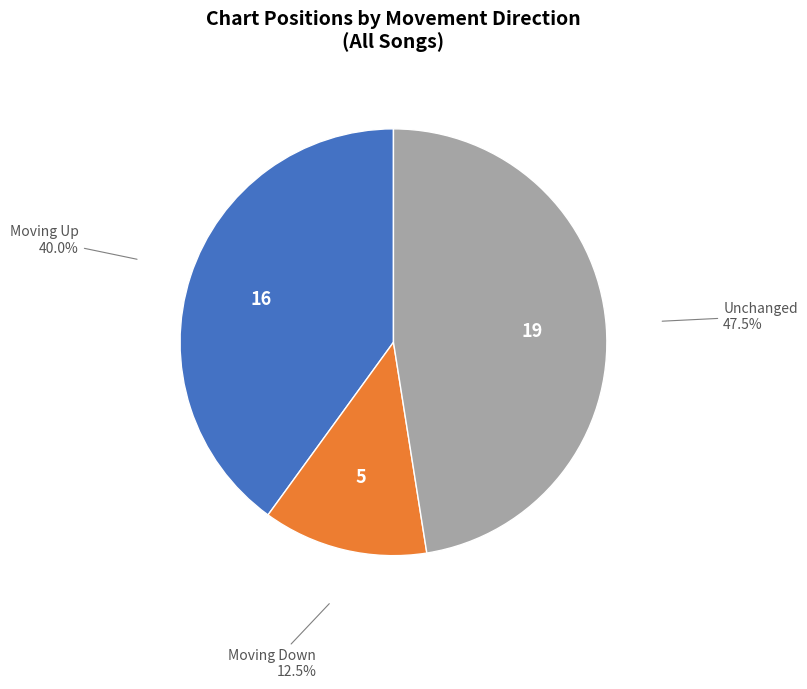

Does any single category account for the majority?

No